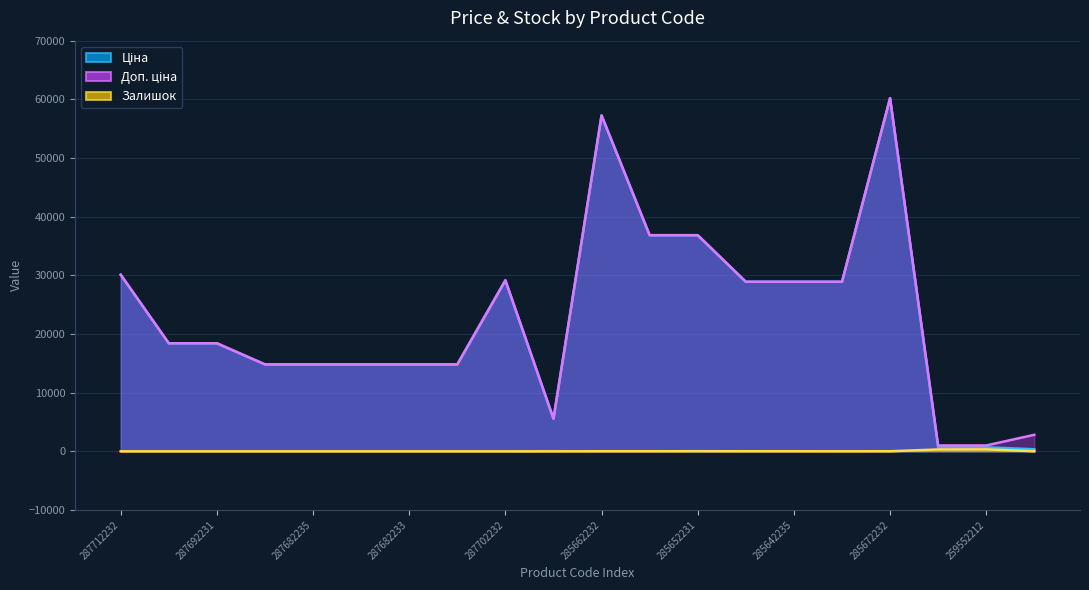

Which series has the widest spread of values?

Ціна